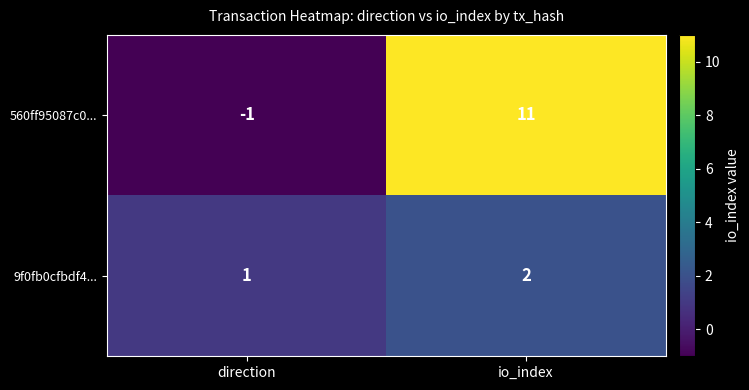

At which label is 9f0fb0cfbdf4... closest to 1?

direction